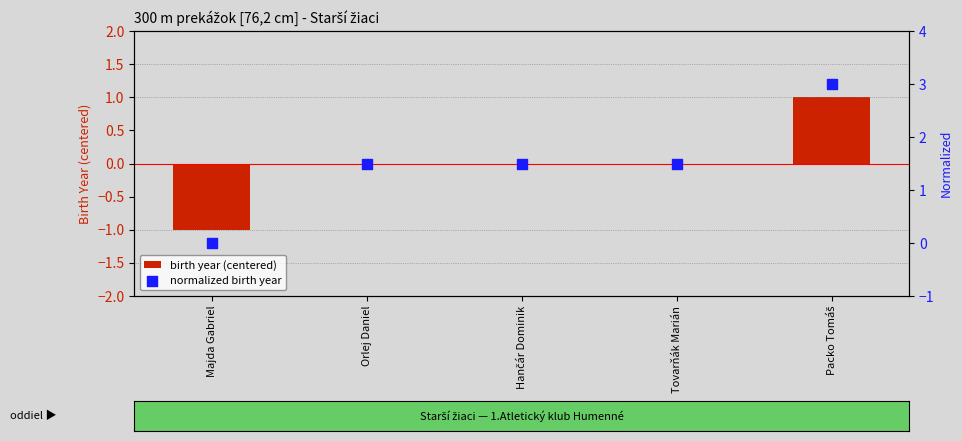

Which series reaches the maximum Y coordinate?

normalized birth year